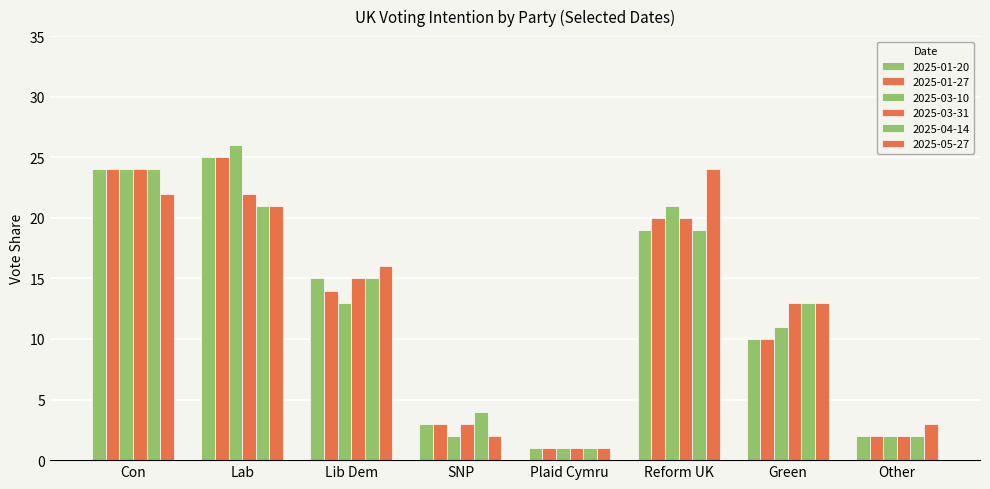

Reading left to right, extract all data points from this chart.

2025-01-20: 24.0	25.0	15.0	3.0	1.0	19.0	10.0	2.0
2025-01-27: 24.0	25.0	14.0	3.0	1.0	20.0	10.0	2.0
2025-03-10: 24.0	26.0	13.0	2.0	1.0	21.0	11.0	2.0
2025-03-31: 24.0	22.0	15.0	3.0	1.0	20.0	13.0	2.0
2025-04-14: 24.0	21.0	15.0	4.0	1.0	19.0	13.0	2.0
2025-05-27: 22.0	21.0	16.0	2.0	1.0	24.0	13.0	3.0